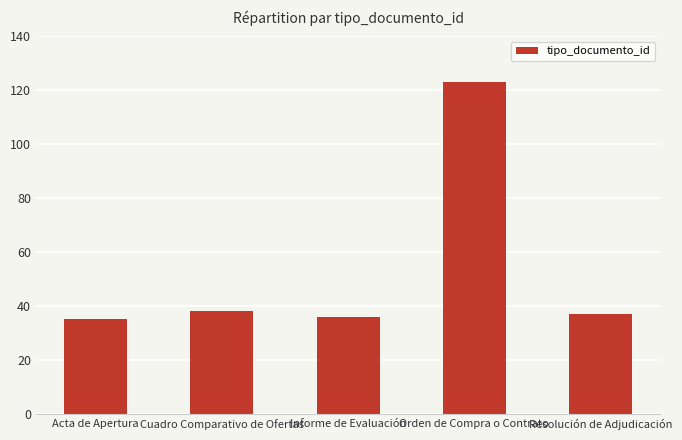

Reading right to left, extract all data points from this chart.

37	123	36	38	35